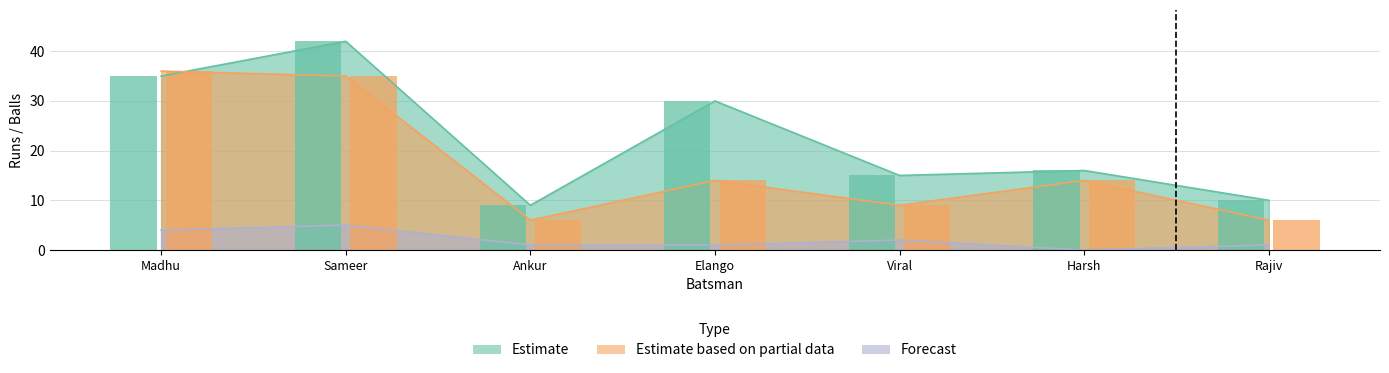

What position from the left is Harsh?

6